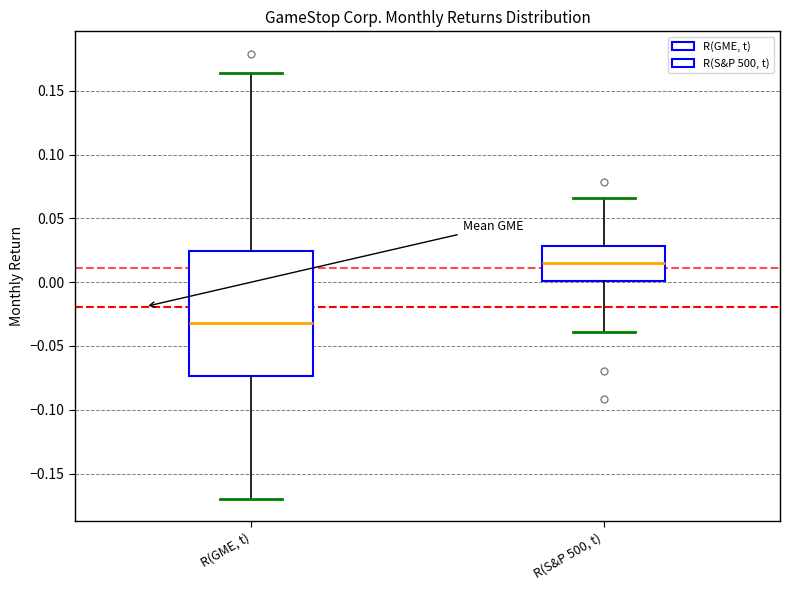

Reading left to right, transcribe this box plot: for each box, give where its median line is, the range the box spans, and where its two whiskers end, as read against the y-axis. The values are not printed on the chart, so give them approximately, as read against the axis.

R(GME, t): median -0.030, box -0.075 to 0.025, whiskers -0.170 to 0.165
R(S&P 500, t): median 0.015, box 0.000 to 0.030, whiskers -0.040 to 0.065